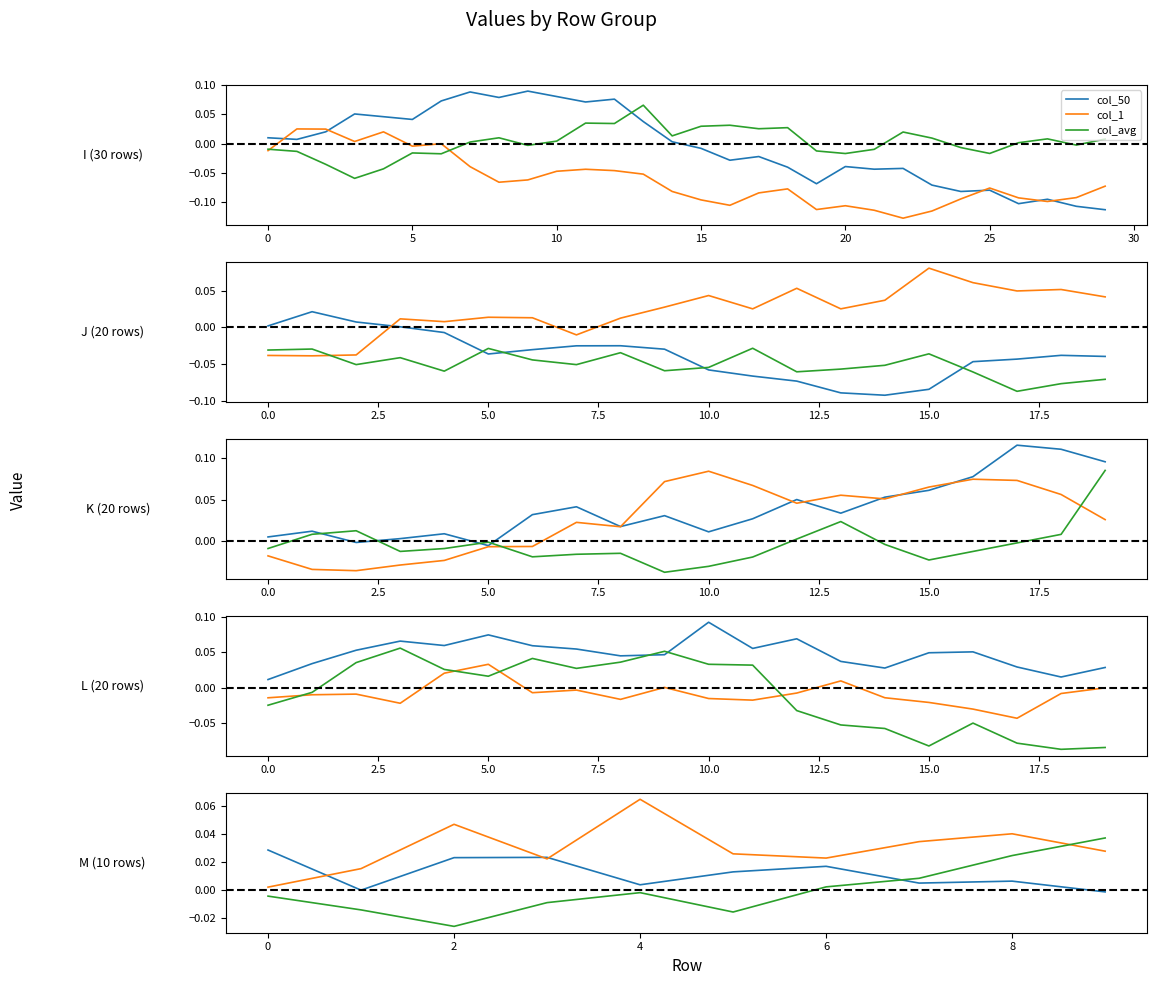

The value of col_1 at 0 is 0.0. True or false?

False